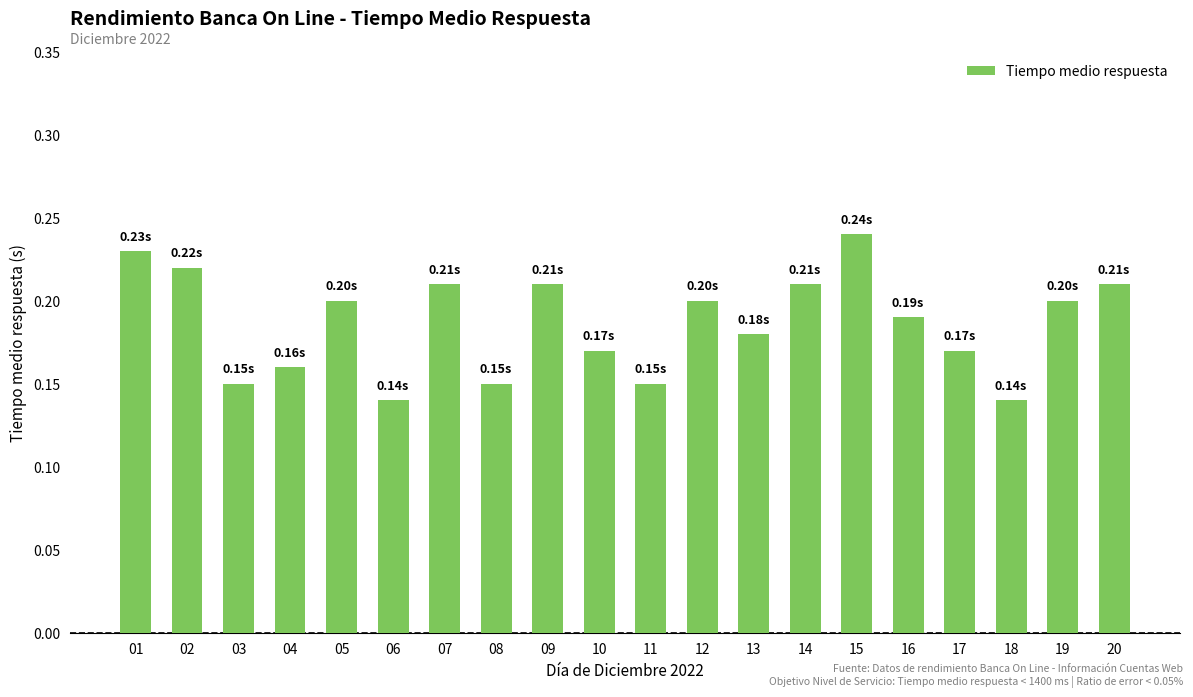

Which has a higher value, 18 or 20?

20